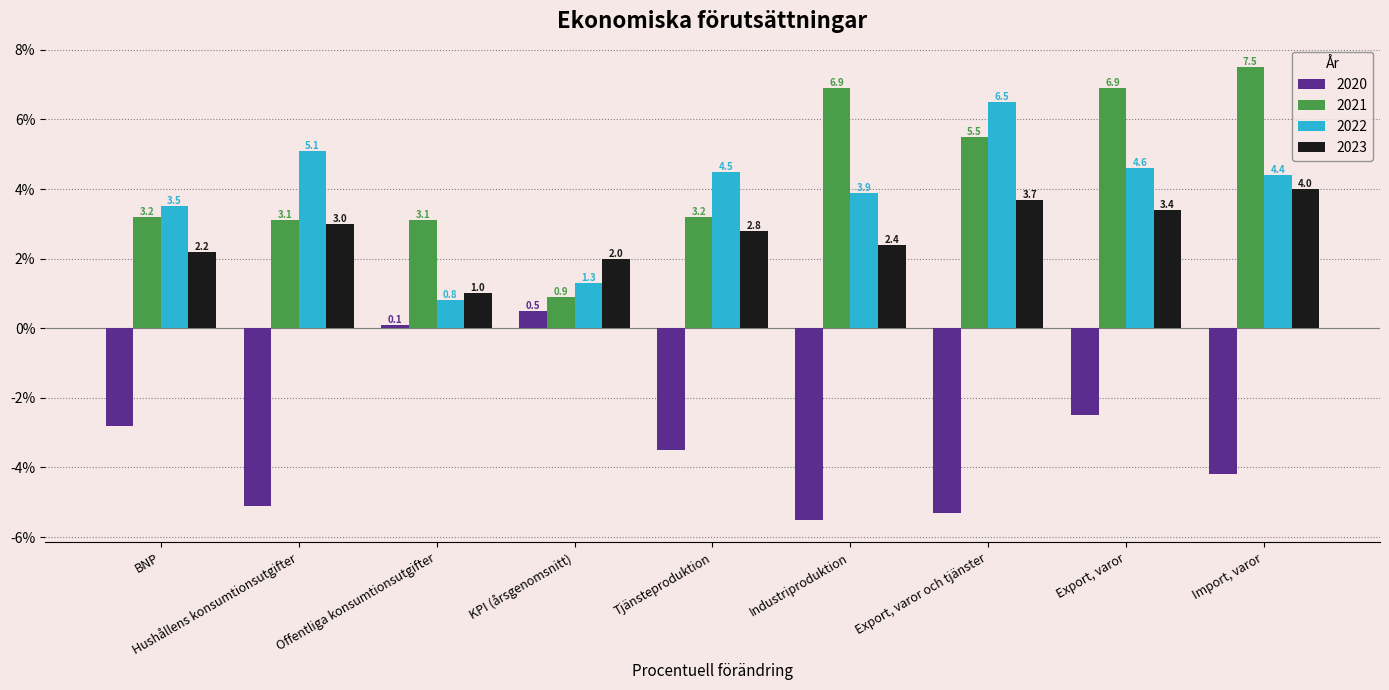

Which series has the widest spread of values?

2021